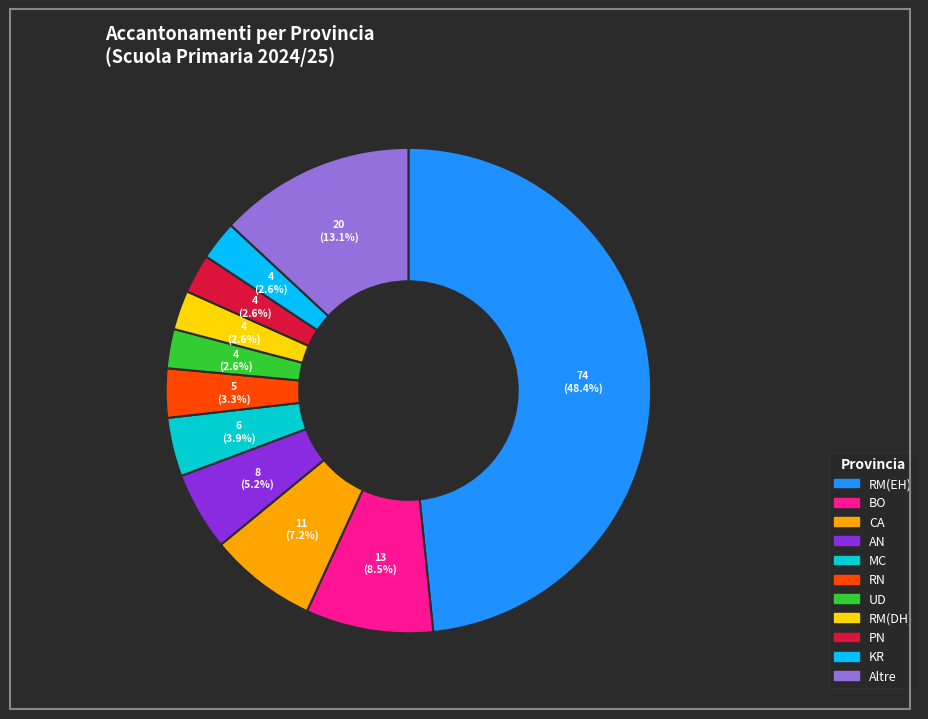

Is there a majority slice in this chart?

No